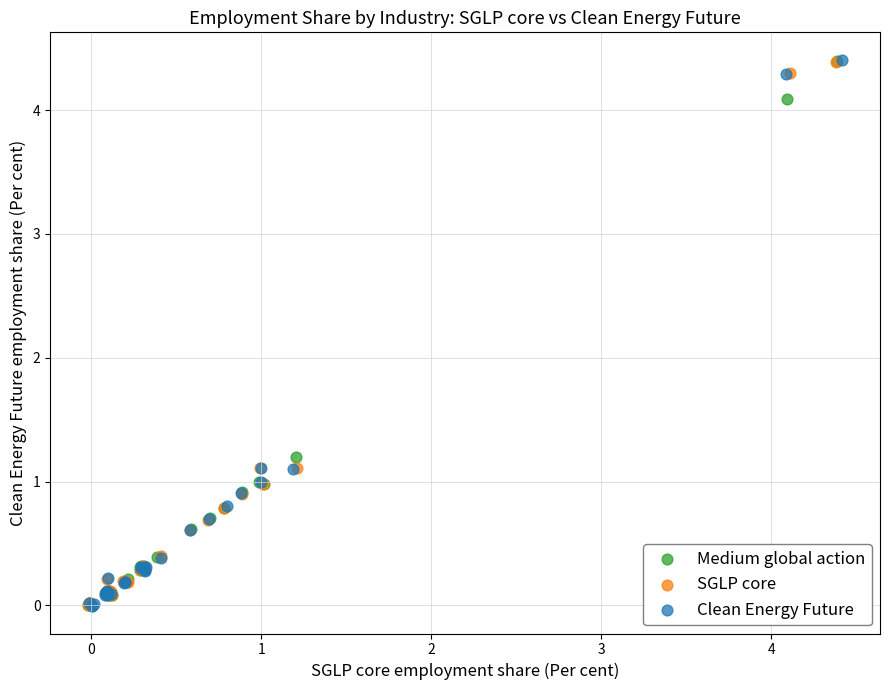

What are all the series names shown in the legend?

Medium global action, SGLP core, Clean Energy Future